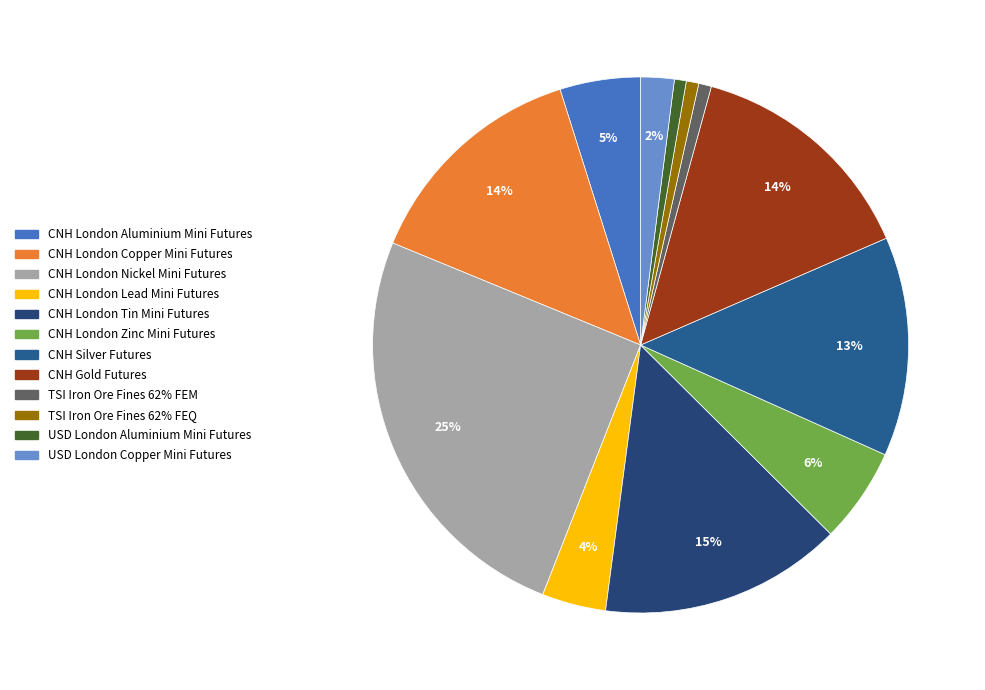

What is the change in value from CNH London Nickel Mini Futures to CNH London Zinc Mini Futures?

-32705